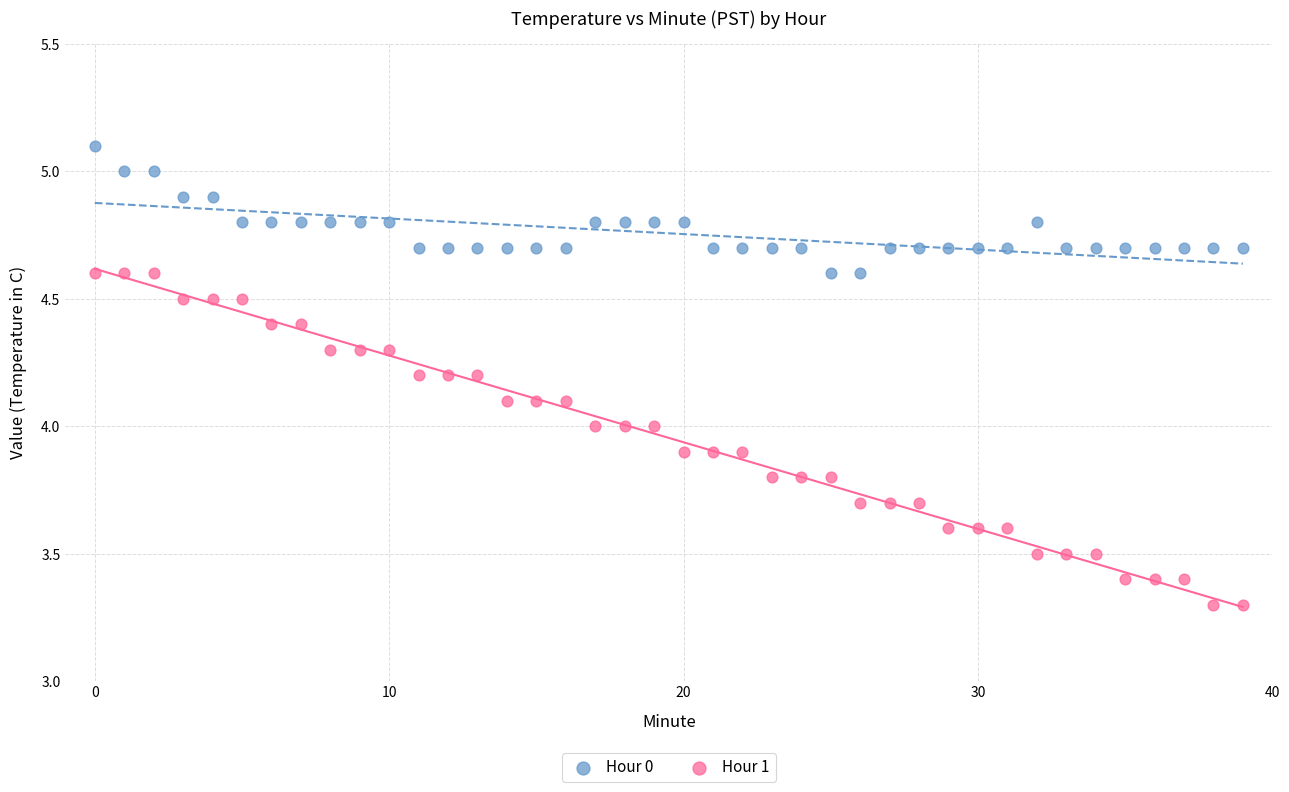

What are all the series names shown in the legend?

Hour 0, Hour 1